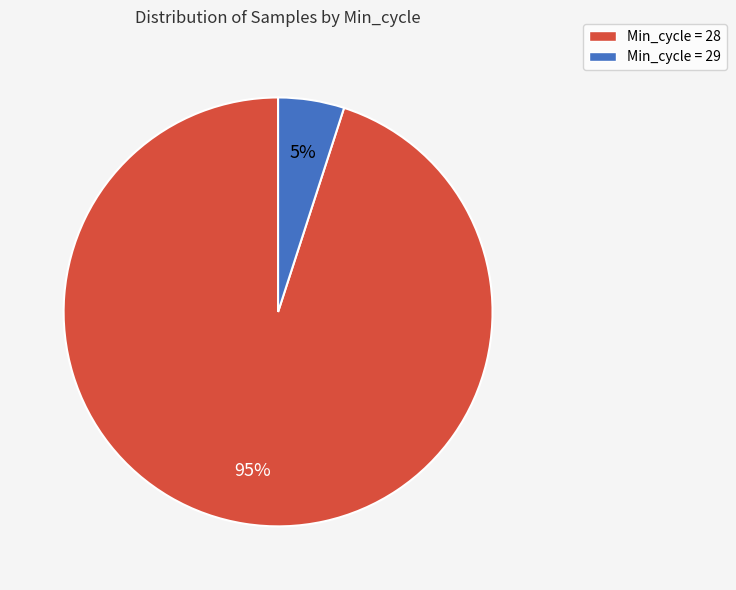

How many slices are in this pie chart?

2